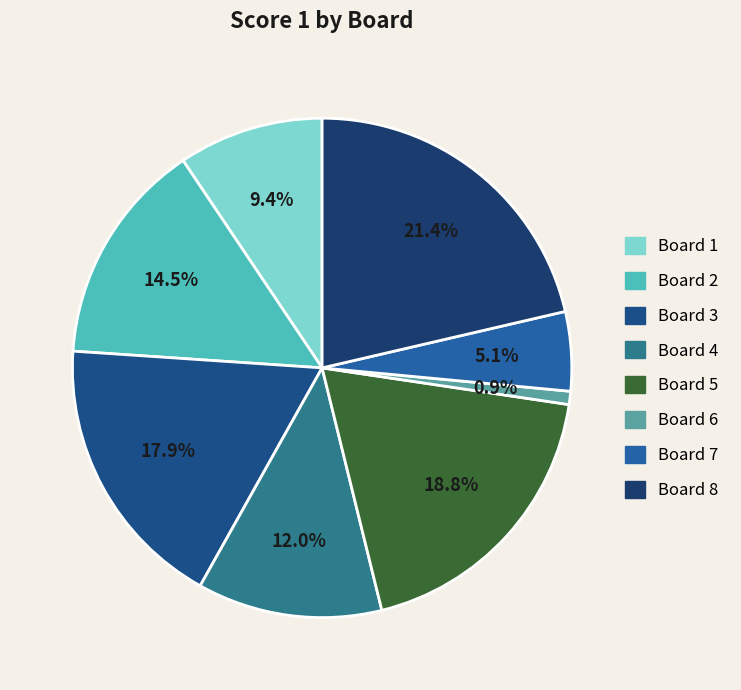

Is Board 1 the majority of the pie?

No